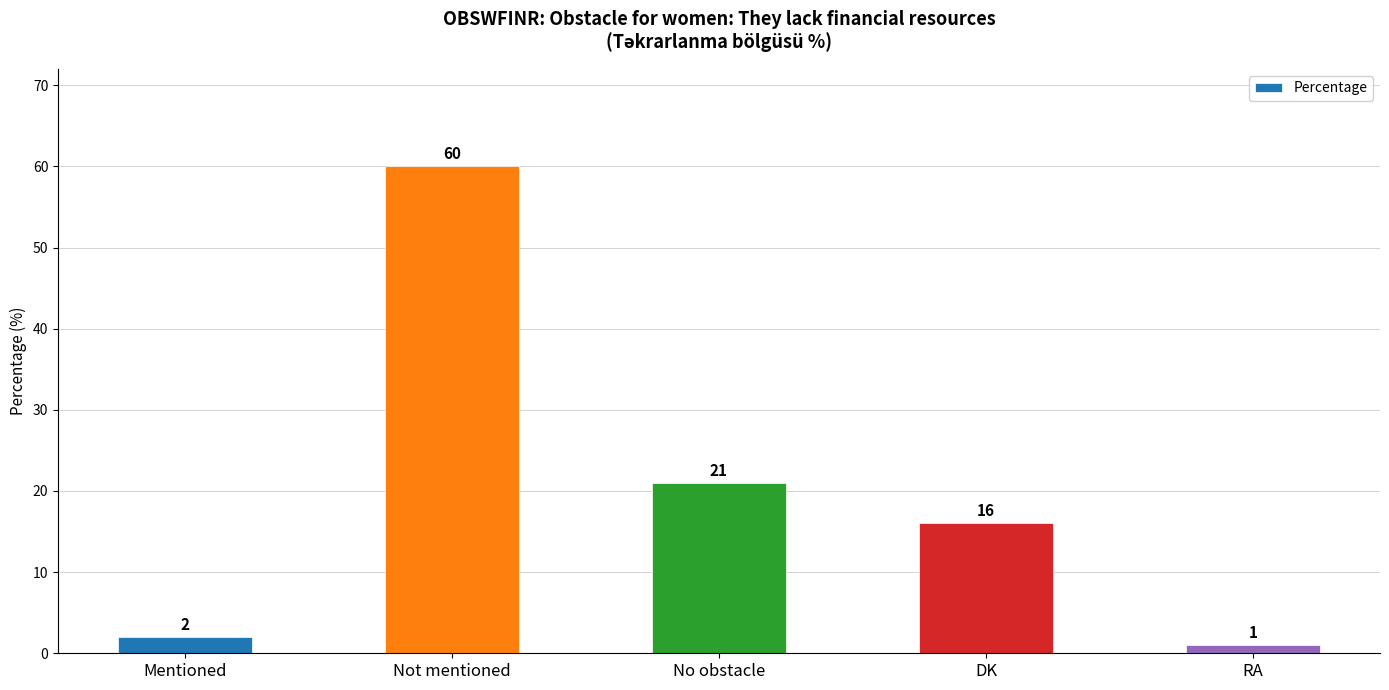

How many bars are there in total?

5